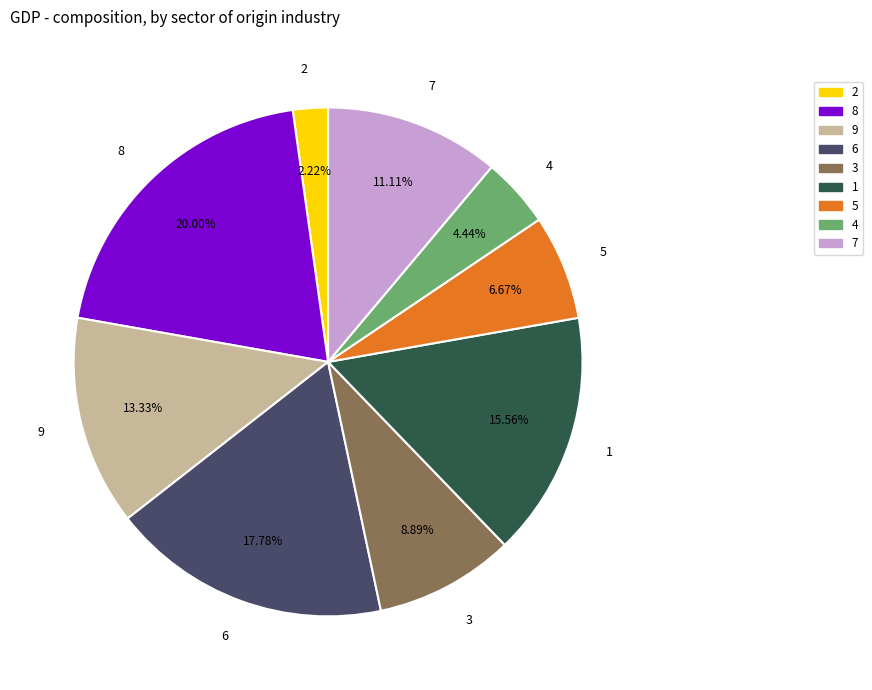

Does any single category account for the majority?

No